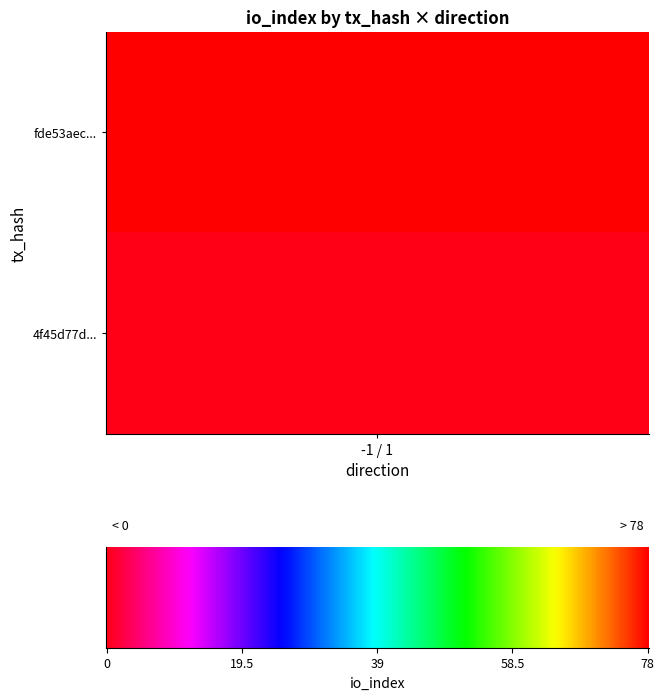

List the series in order of their peak value, highest first.

fde53aec8bea1969384d4806da1549d485a4a90, 4f45d77d577fc3988ceef12ae022555543c1714